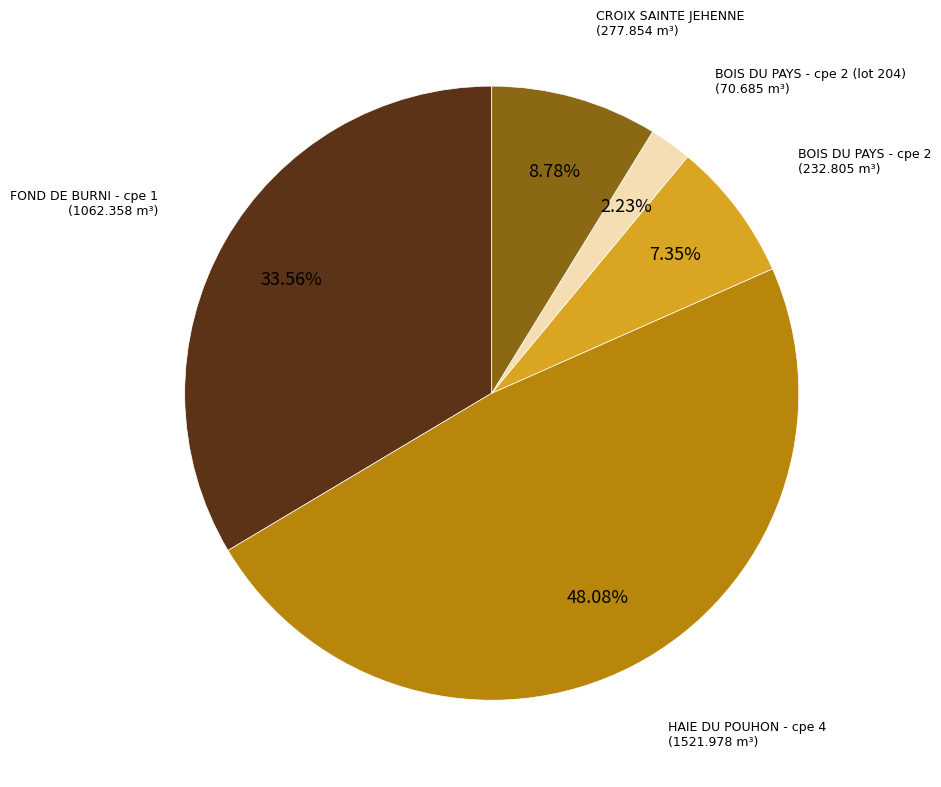

Is there any slice that represents more than half of the pie?

No